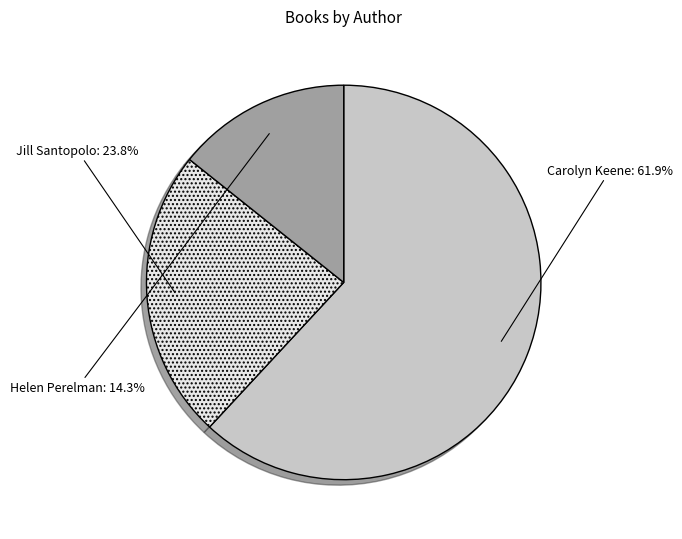

Between Helen Perelman and Jill Santopolo, which is larger?

Jill Santopolo